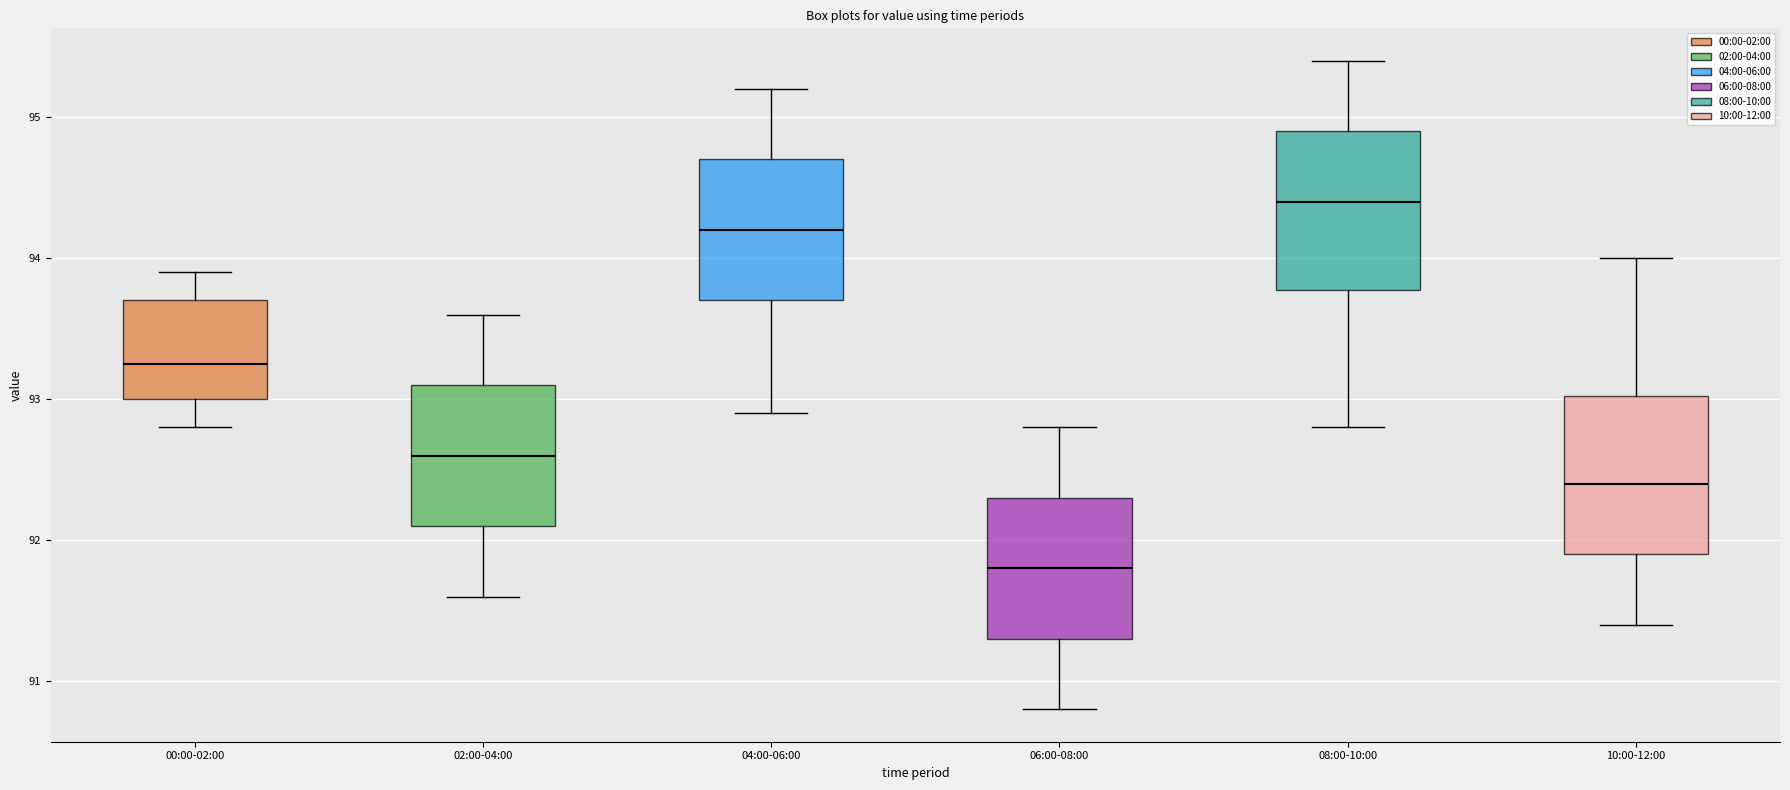

Which box's median line is the highest?

08:00-10:00